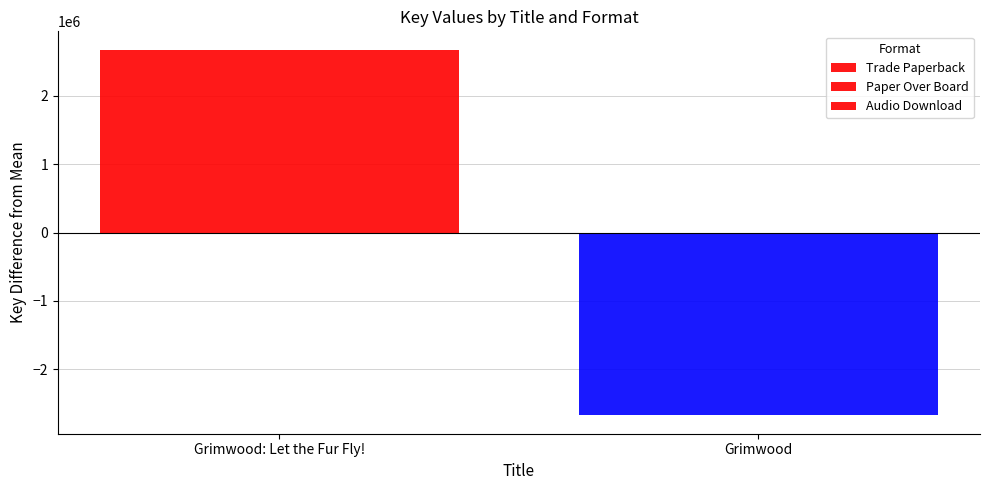

How many data points in Audio Download are less than 2676636?

1